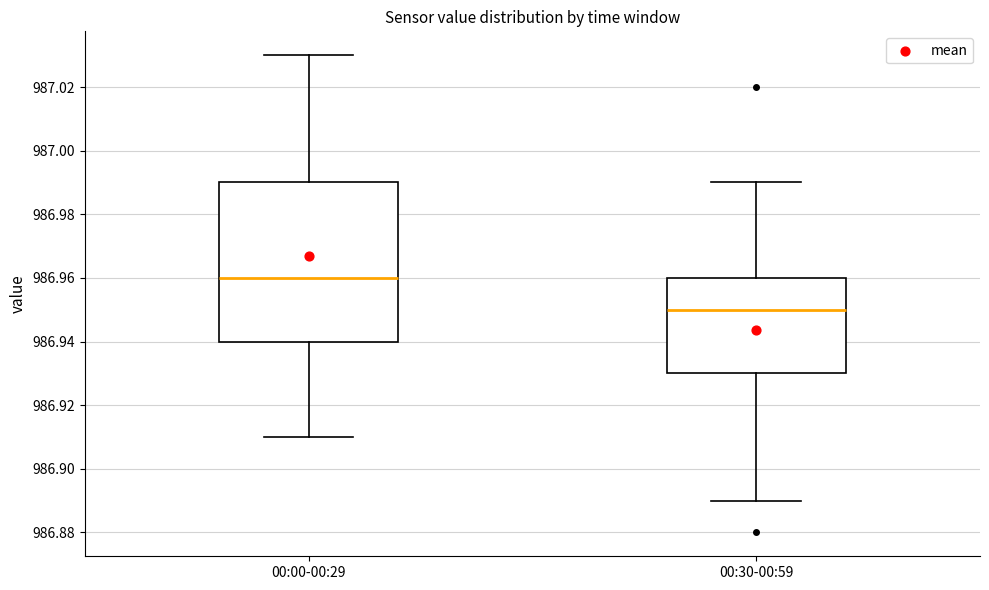

Reading left to right, transcribe this box plot: for each box, give where its median line is, the range the box spans, and where its two whiskers end, as read against the y-axis. The values are not printed on the chart, so give them approximately, as read against the axis.

00:00-00:29: median 986.96, box 986.94 to 986.99, whiskers 986.91 to 987.03
00:30-00:59: median 986.95, box 986.93 to 986.96, whiskers 986.89 to 986.99